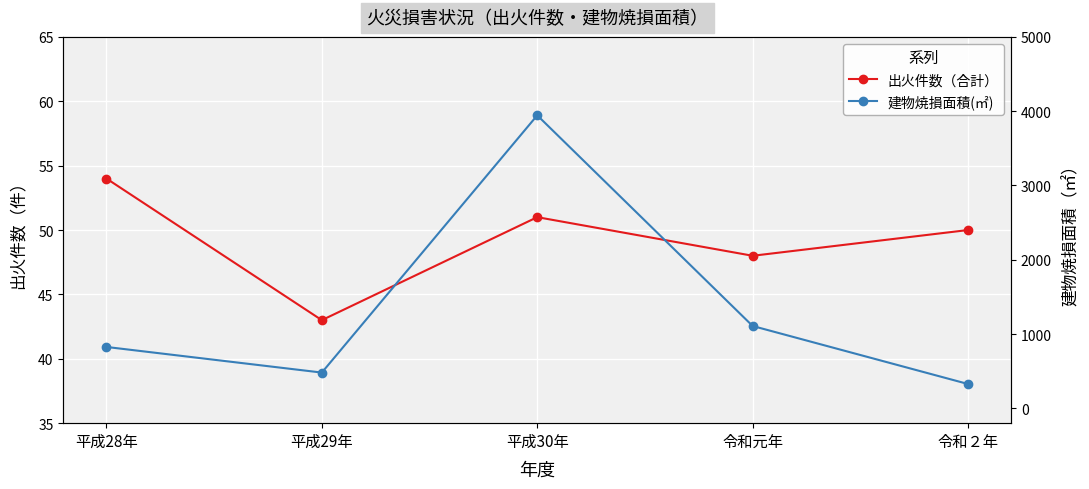

How many interior local valleys does the 建物焼損面積(㎡) series have?

1